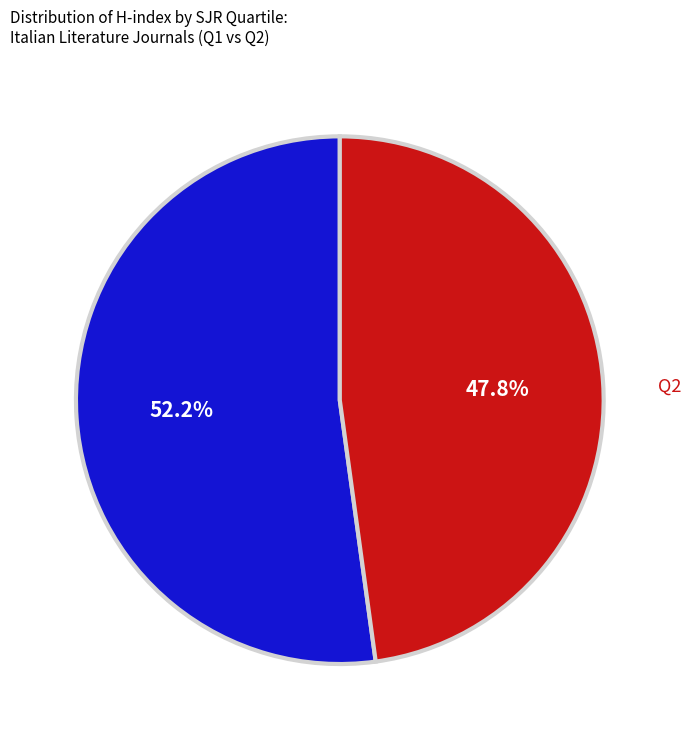

Between Q1 and Q2, which is larger?

Q1